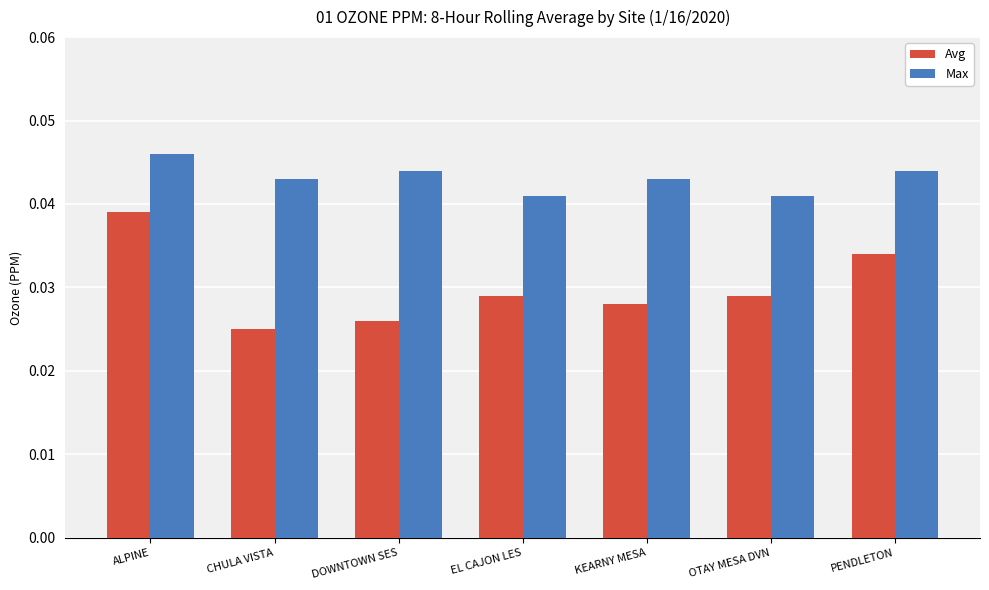

How many Max values are between 0 and 1?

7